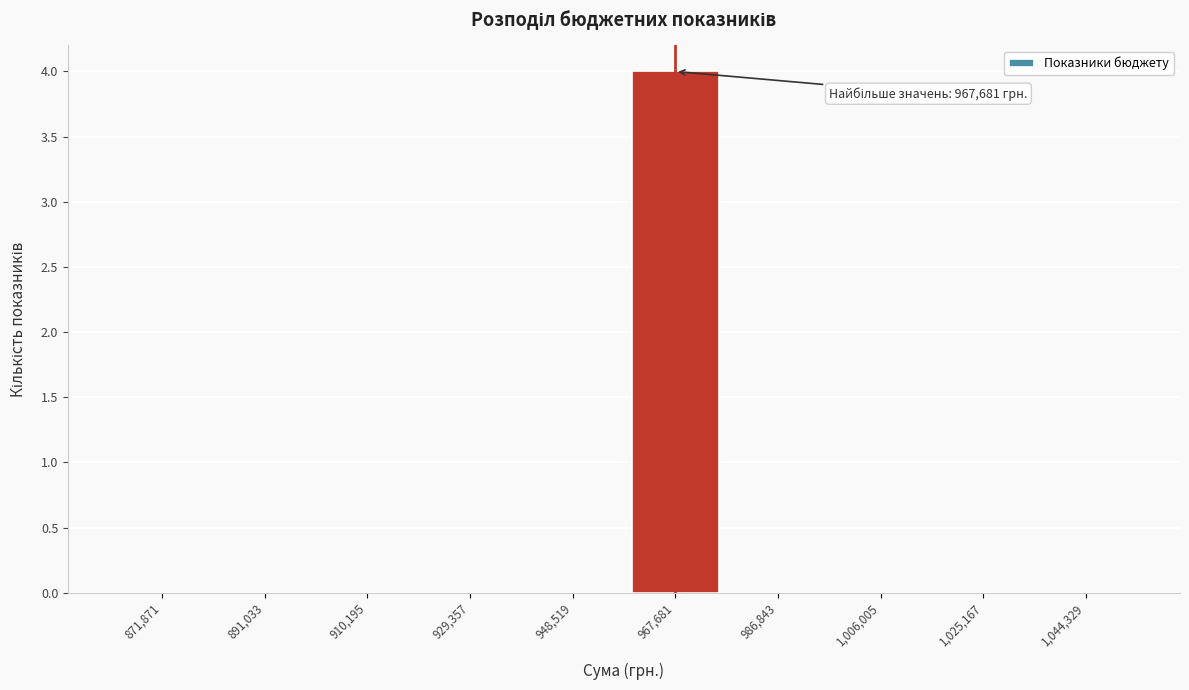

Which range on the x-axis has the tallest bar?

958000 to 978000